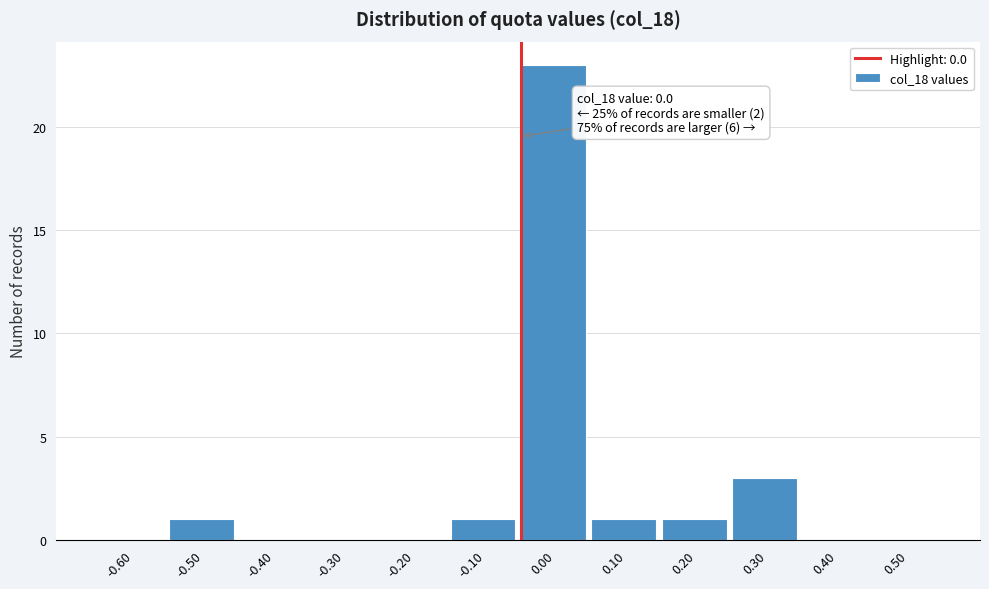

Reading left to right, list all the values displayed in this chart.

-0.60=0	-0.50=1	-0.40=0	-0.30=0	-0.20=0	-0.10=1	0.00=23	0.10=1	0.20=1	0.30=3	0.40=0	0.50=0